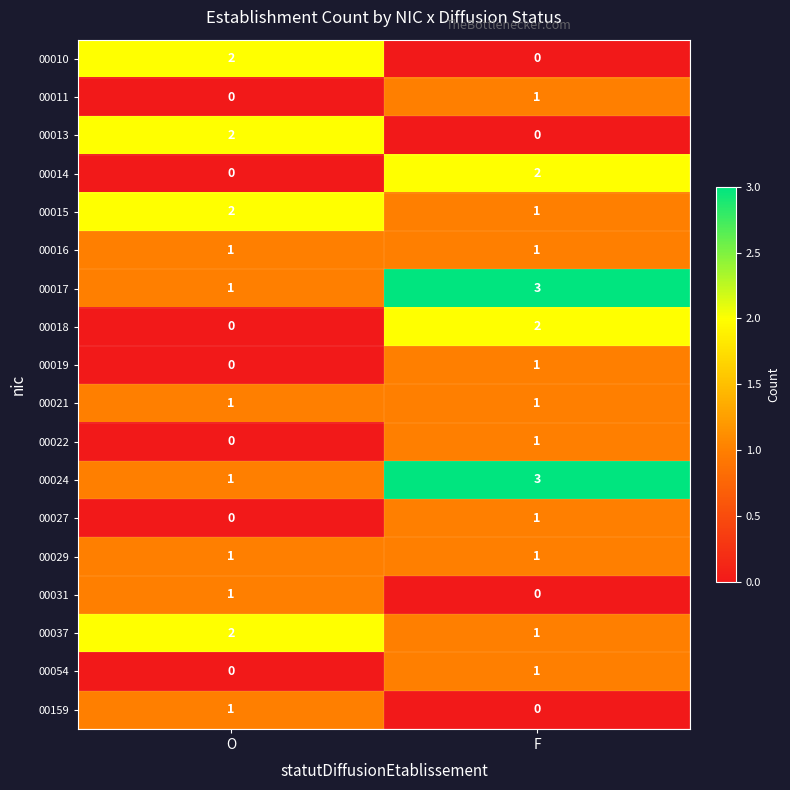

What is the spread (max minus min) of values at F?

3